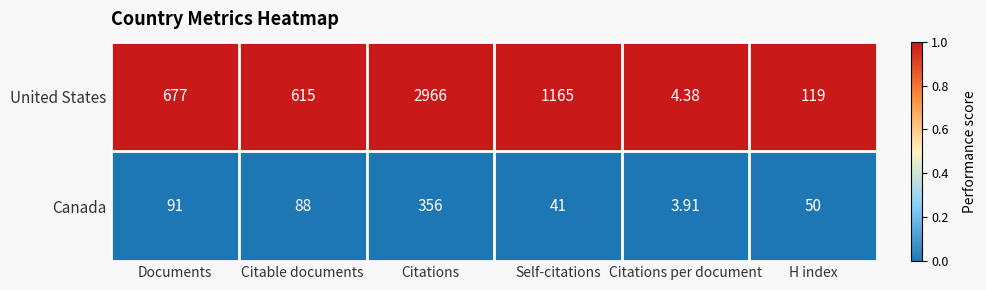

Which series has the widest spread of values?

United States